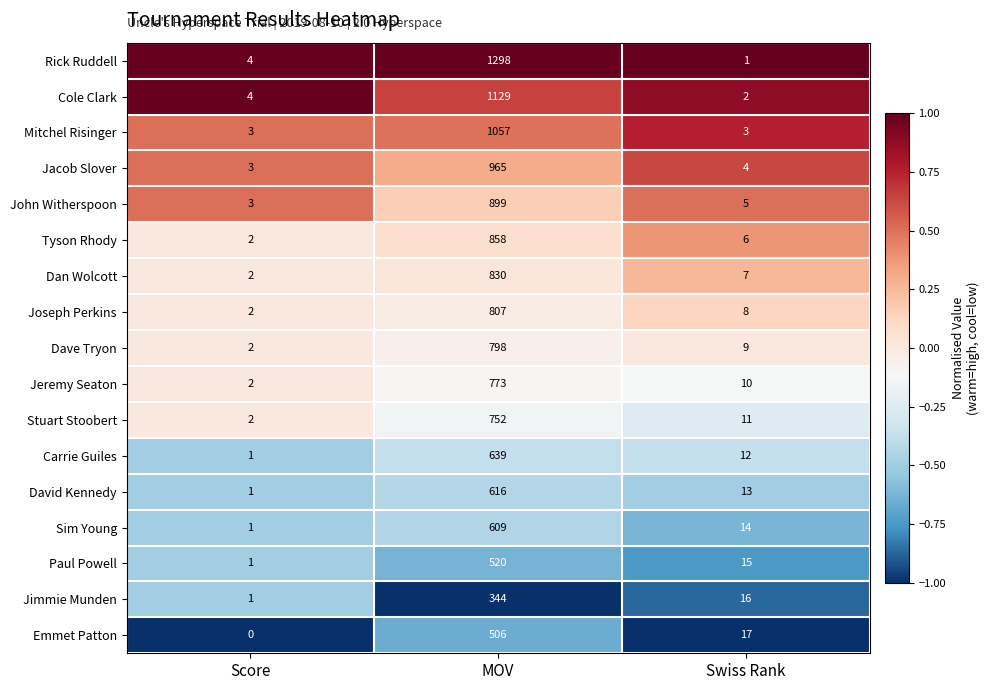

Where does the John Witherspoon series first go above 5?

MOV